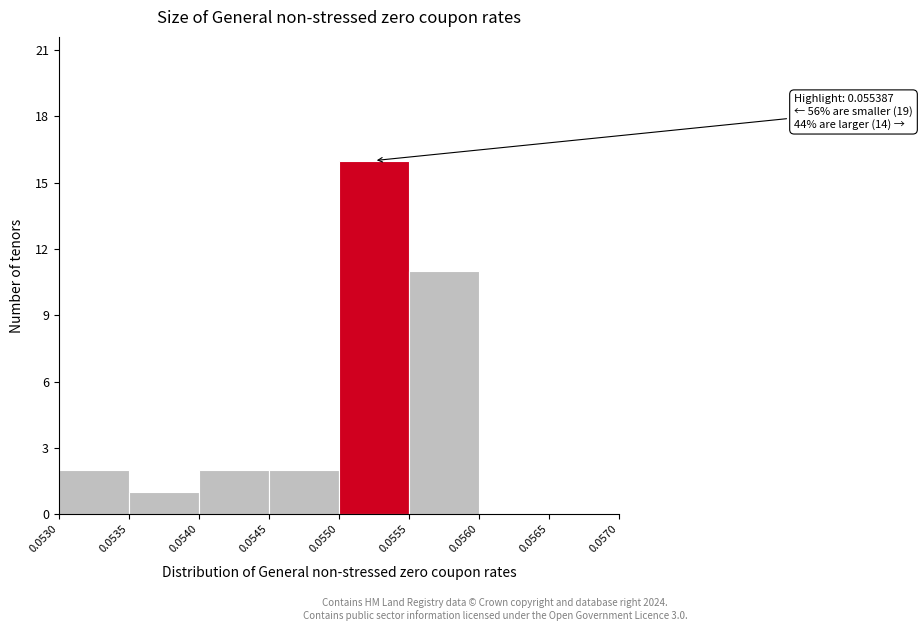

Which range on the x-axis has the tallest bar?

0.0550 to 0.0555